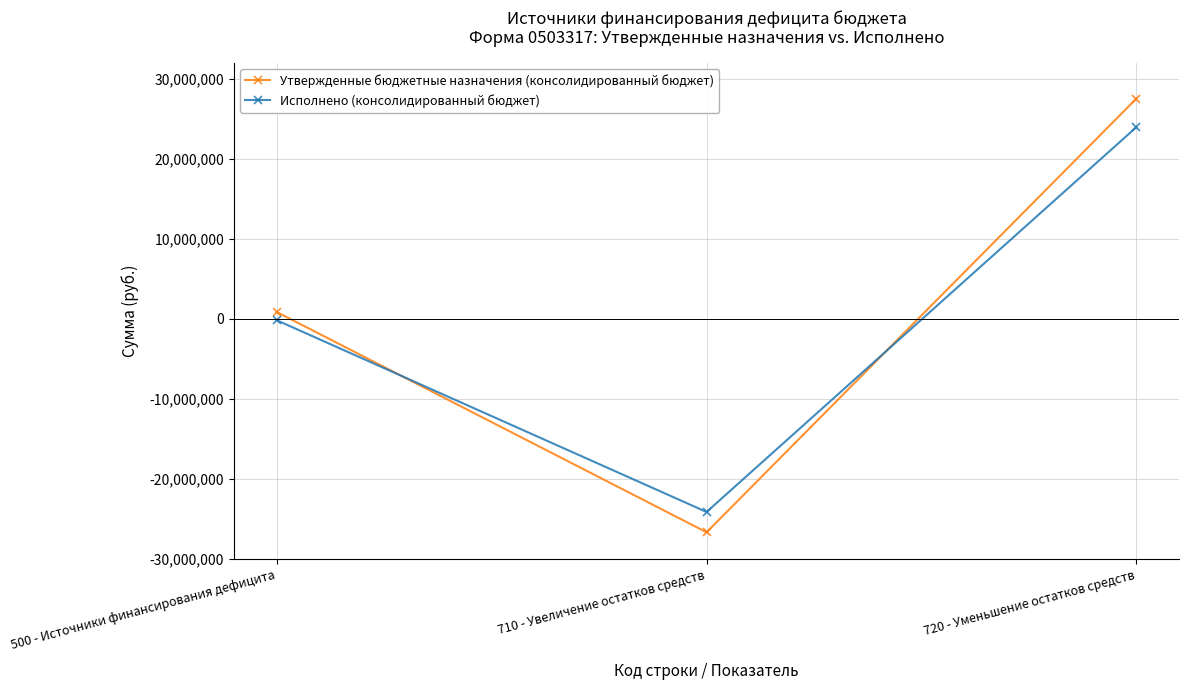

What is the total value across all series at 710 - Увеличение остатков средств?

-50780710.5